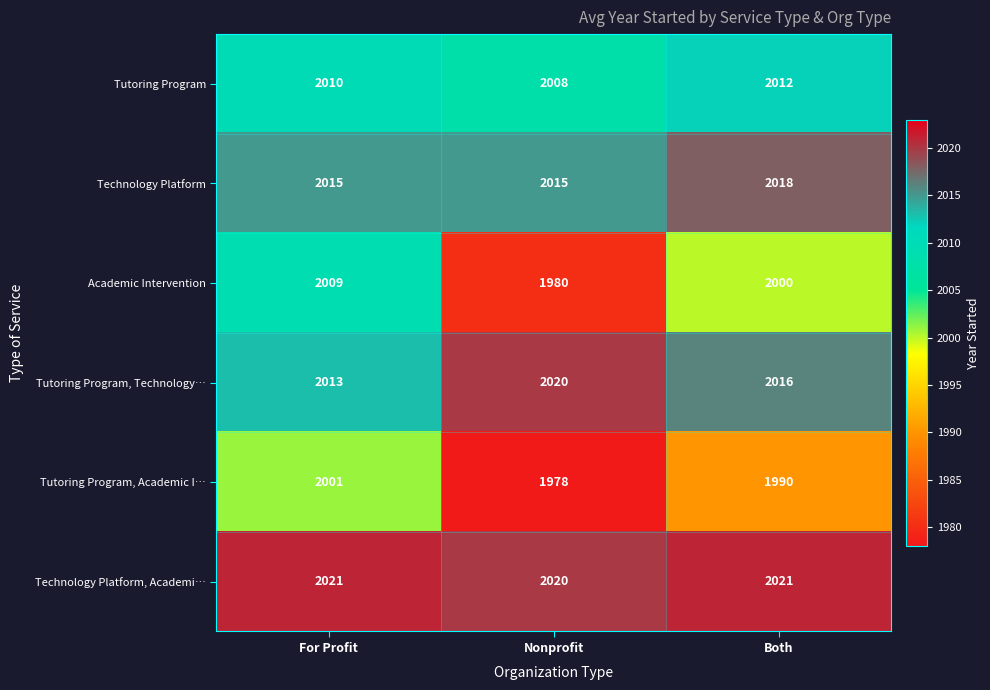

How many series are shown in this chart?

6